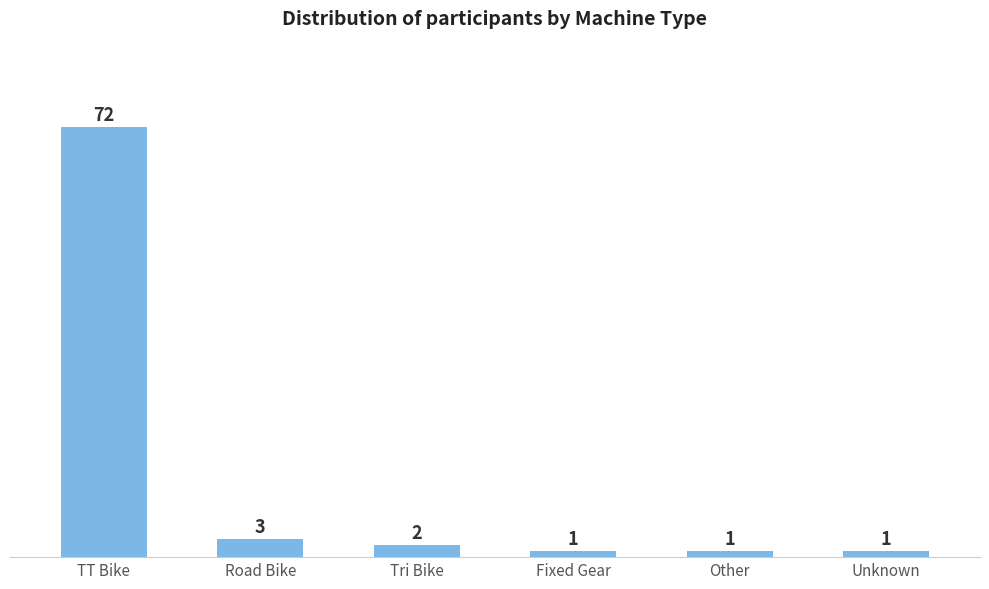

Reading left to right, extract all data points from this chart.

72	3	2	1	1	1